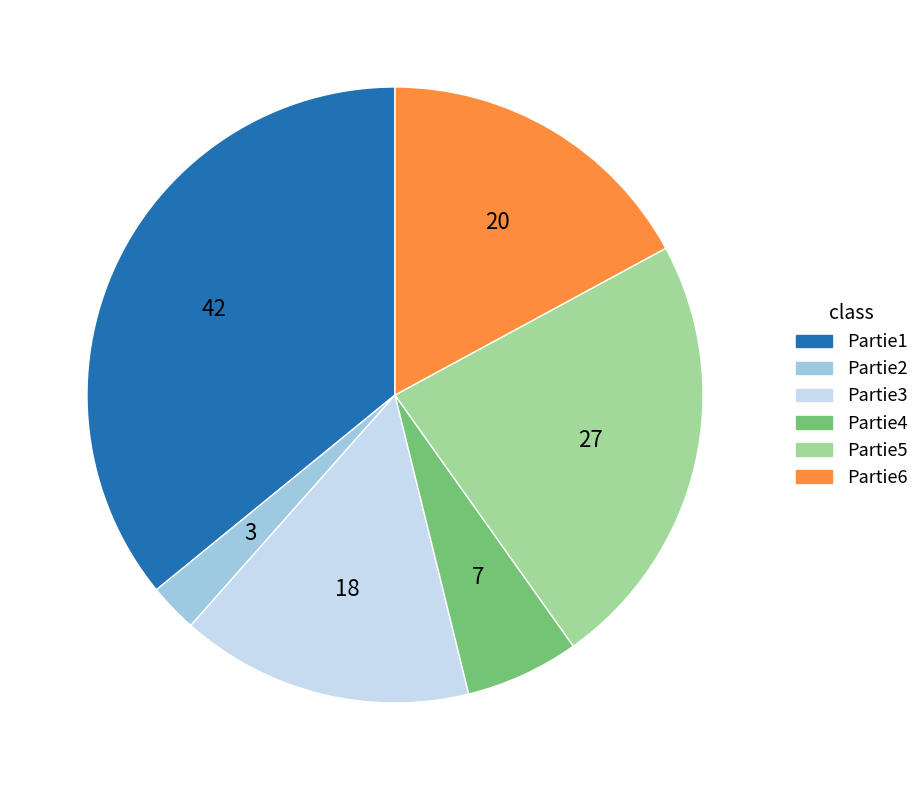

What is the largest slice in the pie chart?

Partie1